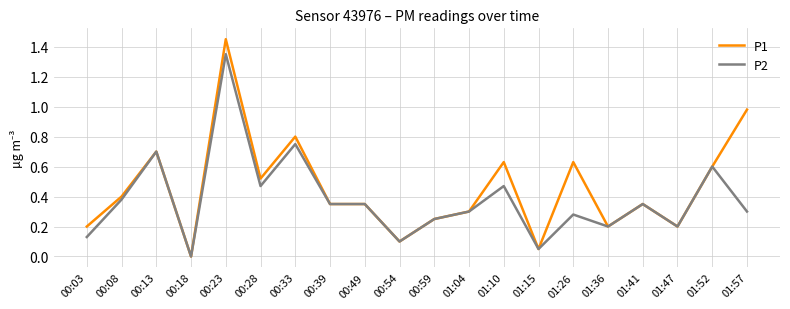

Which category has the highest value across all series?

00:23